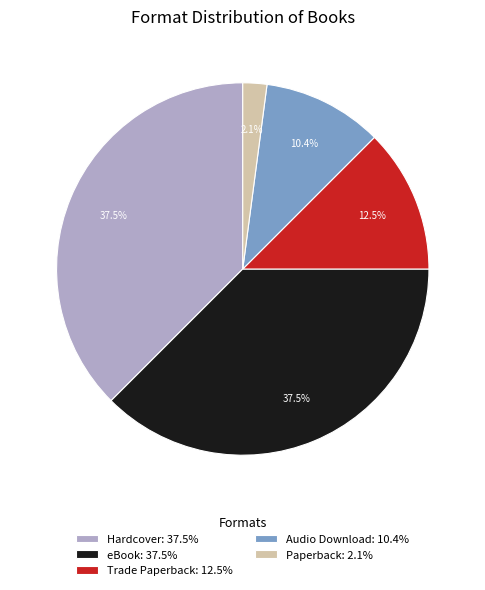

What is the smallest slice in the pie chart?

Paperback